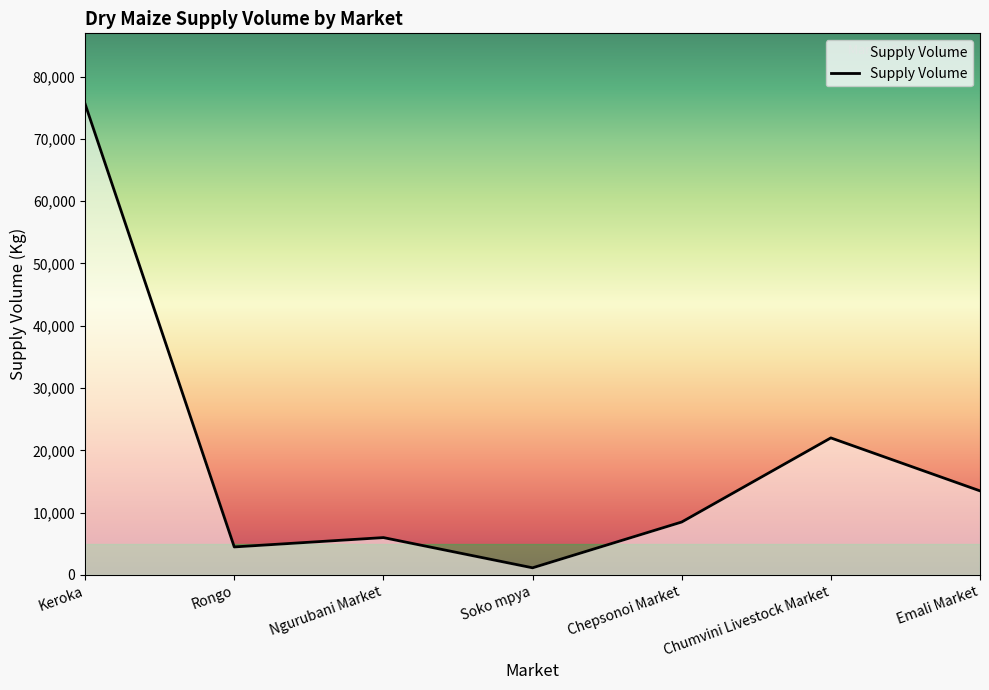

What is the change in value from Chepsonoi Market to Emali Market?

+5000